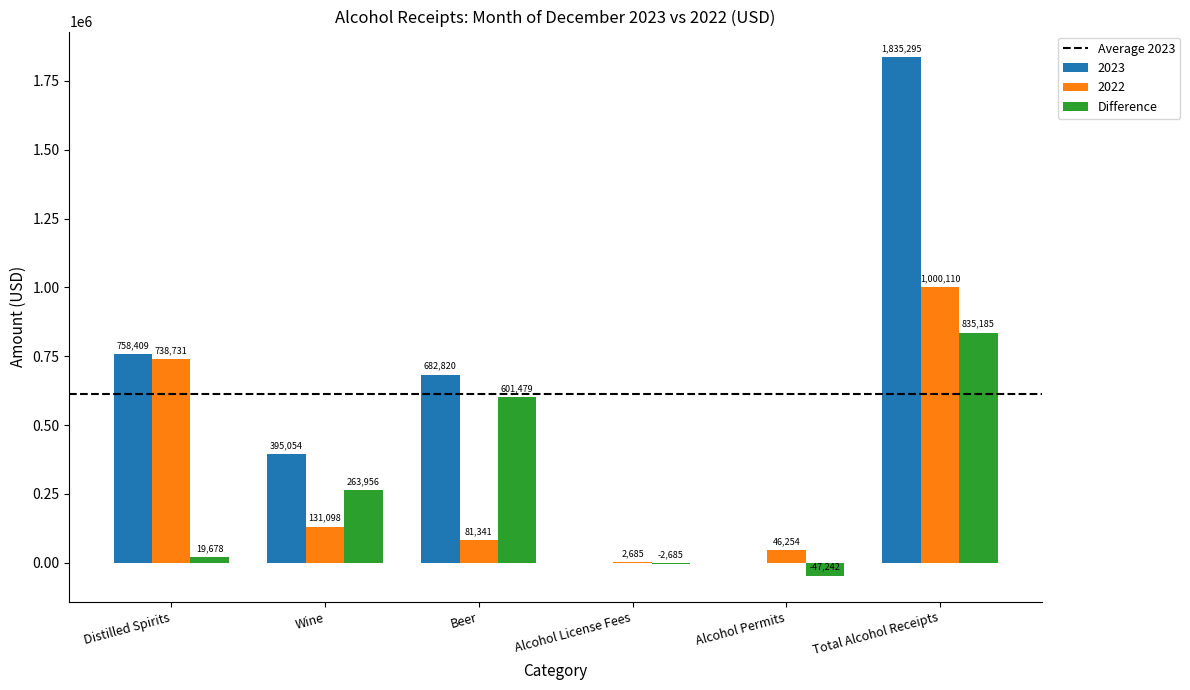

True or false: 2022 has a value of 2685.0 at Alcohol License Fees.

True